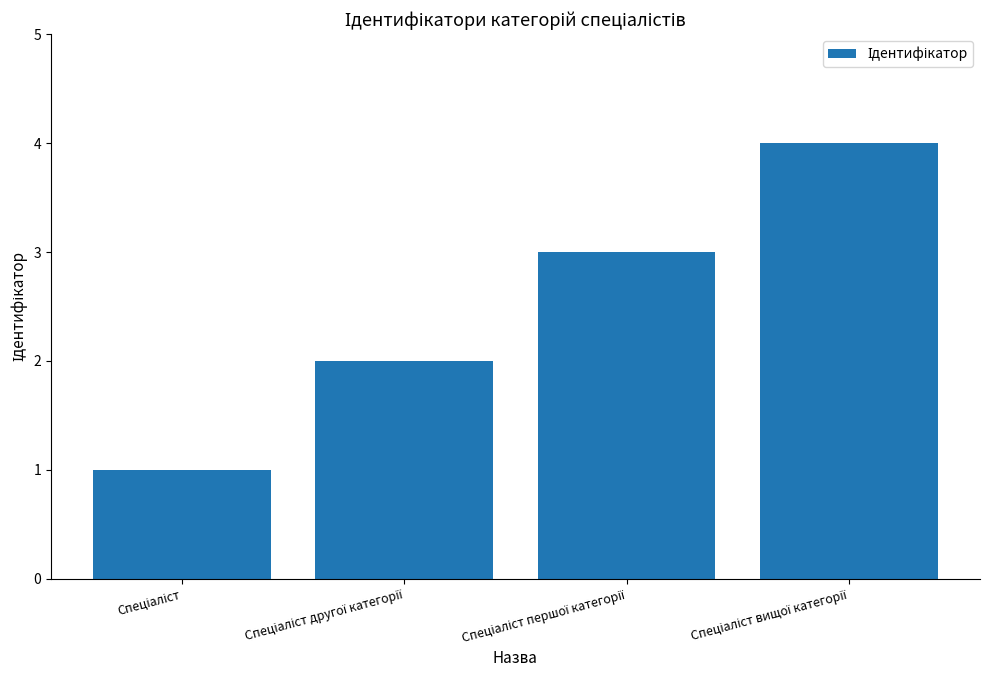

What is the difference between the maximum and minimum values?

3